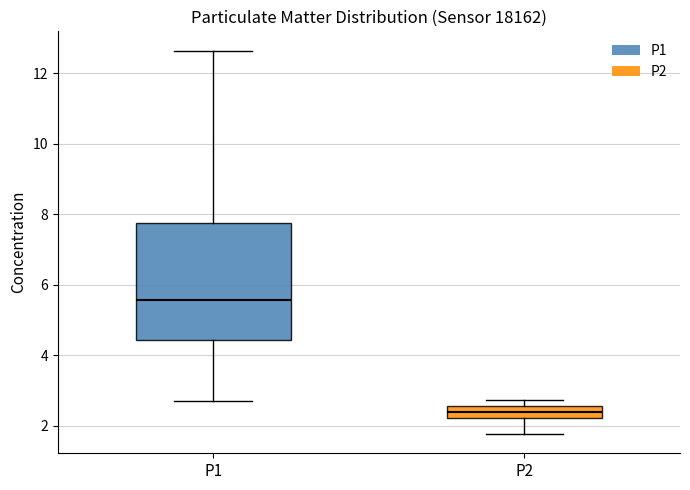

Reading left to right, read every box against the y-axis: the position of its median line, the range the box covers, and the ends of its whiskers. The values are not printed on the chart, so give them approximately, as read against the axis.

P1: median 5.6, box 4.4 to 7.8, whiskers 2.8 to 12.6
P2: median 2.4, box 2.2 to 2.6, whiskers 1.8 to 2.8